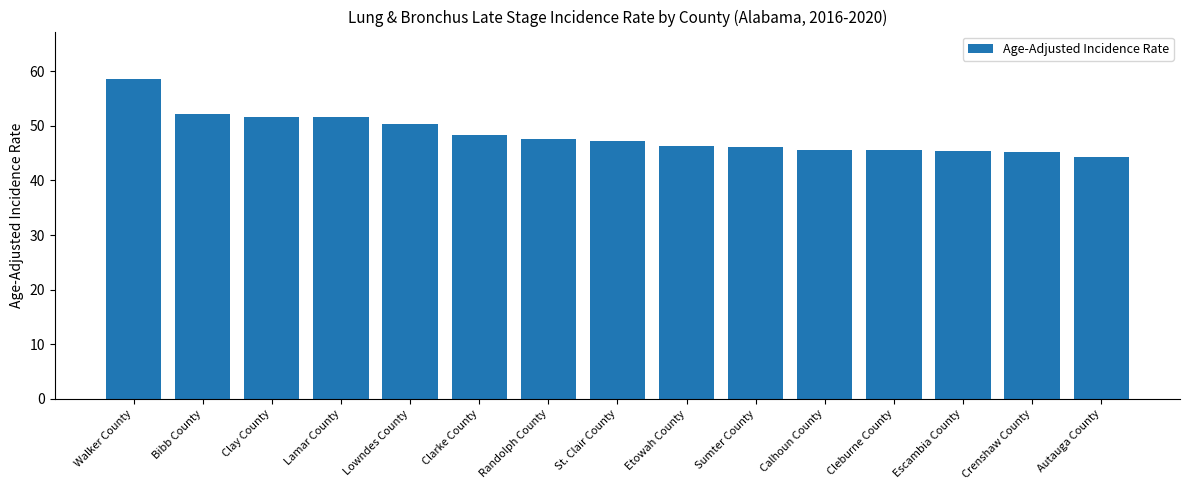

The chart shows a value of 72.6 at Etowah County. True or false?

False